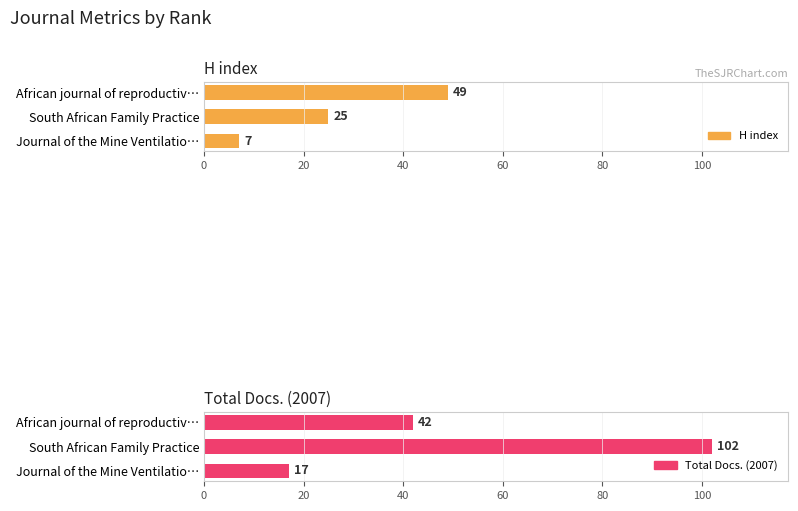

How many bars are there in each group?

2